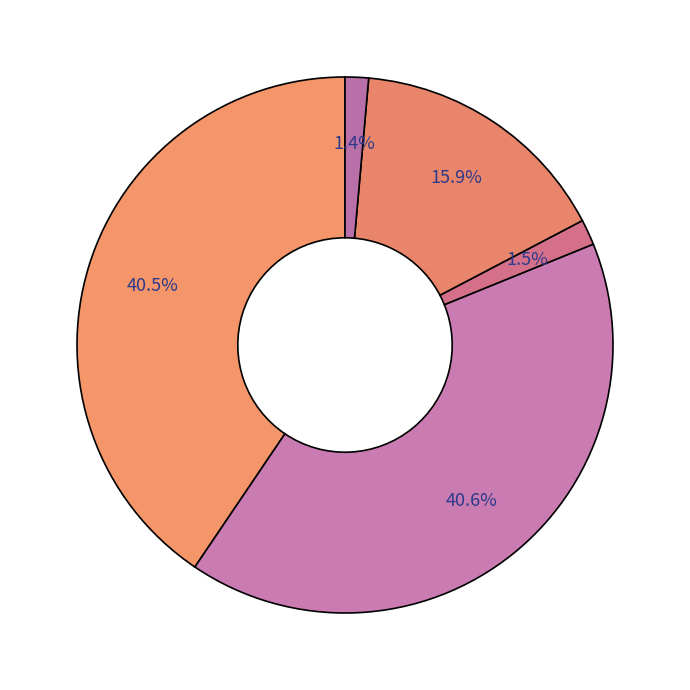

Rank the categories by value from highest to lowest.

ESECUZIONI IMMOBILIARI, ESECUZIONI MOBILIARI, FALLIMENTARE, ISTANZE DI FALLIMENTO, ALTRE PROCEDURE CONCORSUALI